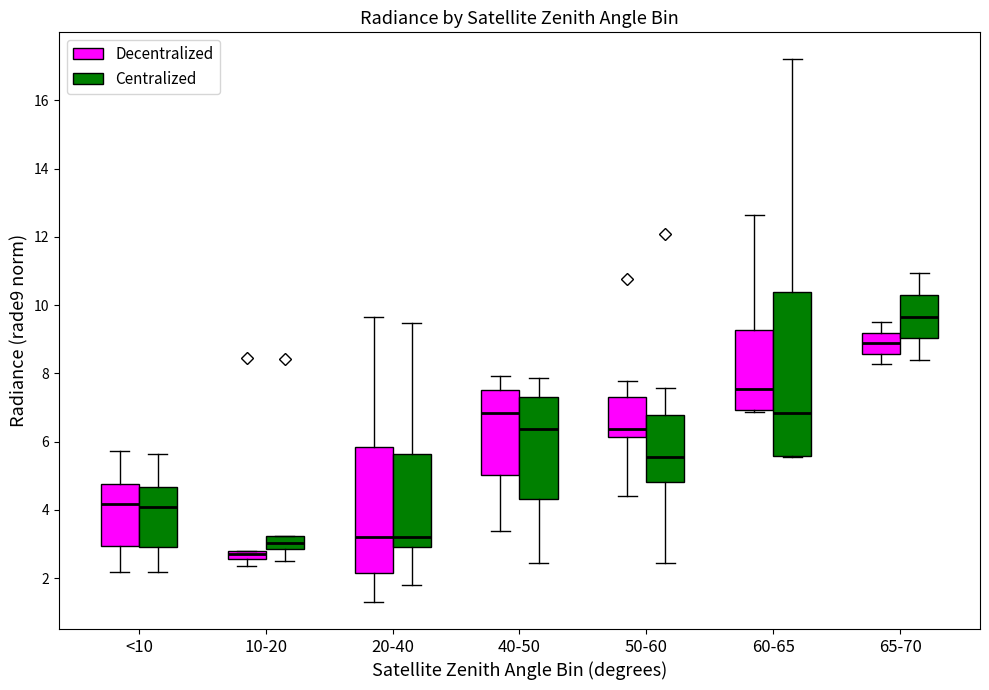

Comparing the boxes themselves (not the whiskers), which one is the tallest?

60-65 (Centralized)